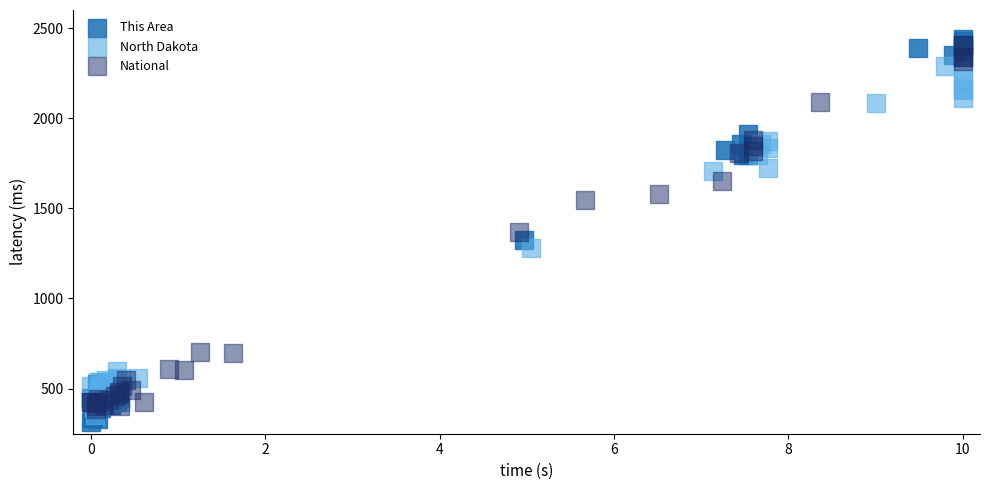

Which series contains the lowest Y value?

This Area